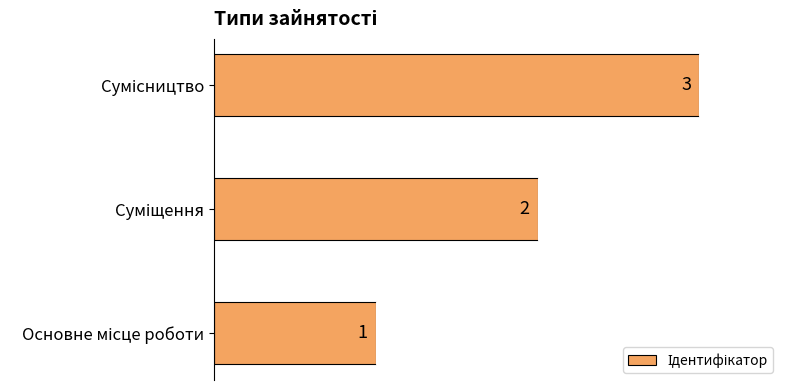

Count the values in the range 1 to 3.

3